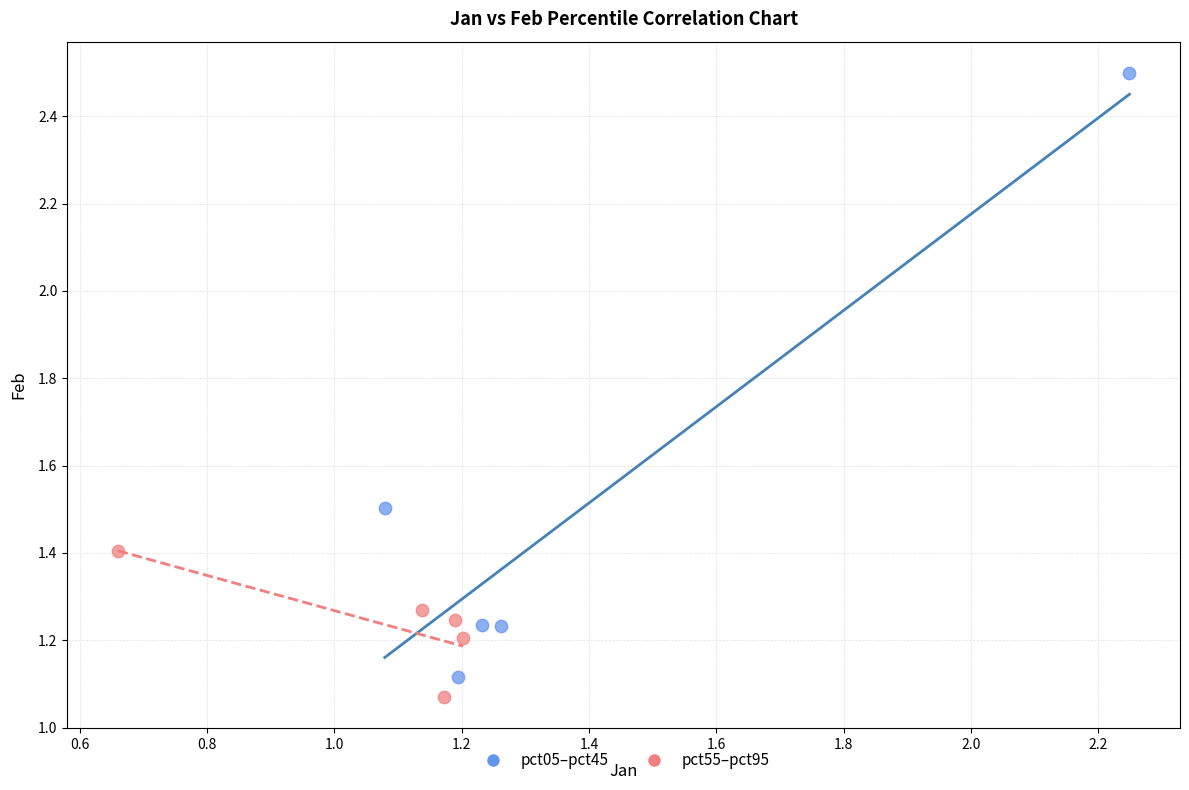

Which series contains the lowest Y value?

pct55–pct95